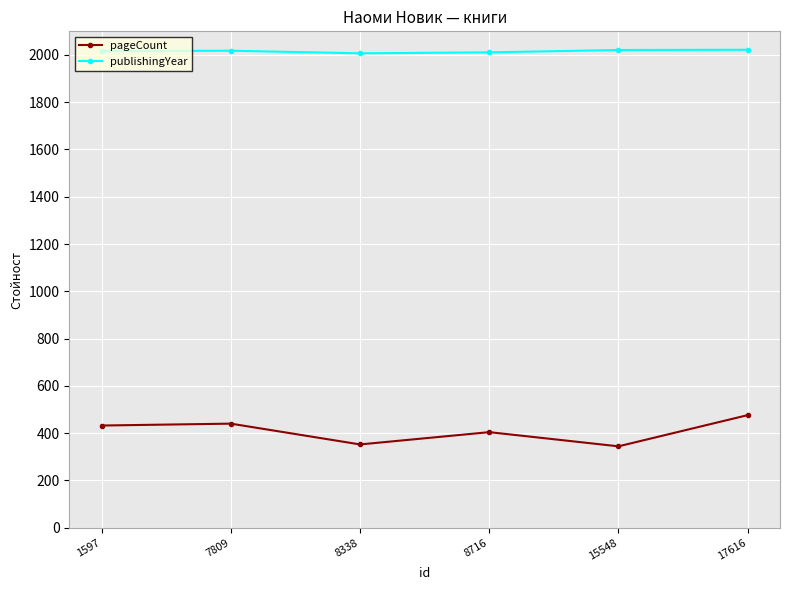

What is the value of the publishingYear point at the 2nd from the left?

2018